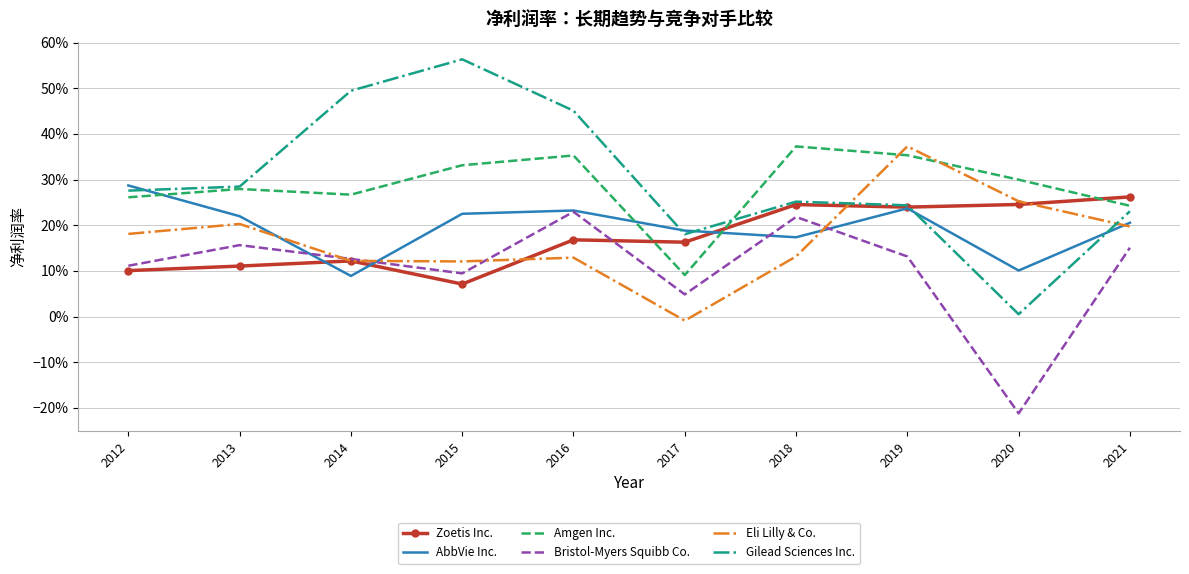

Reading left to right, list all the values displayed in this chart.

Zoetis Inc.: 0.1	0.1	0.1	0.1	0.2	0.2	0.2	0.2	0.2	0.3
AbbVie Inc.: 0.3	0.2	0.1	0.2	0.2	0.2	0.2	0.2	0.1	0.2
Amgen Inc.: 0.3	0.3	0.3	0.3	0.4	0.1	0.4	0.4	0.3	0.2
Bristol-Myers Squibb Co.: 0.1	0.2	0.1	0.1	0.2	0.0	0.2	0.1	-0.2	0.2
Eli Lilly & Co.: 0.2	0.2	0.1	0.1	0.1	-0.0	0.1	0.4	0.3	0.2
Gilead Sciences Inc.: 0.3	0.3	0.5	0.6	0.5	0.2	0.3	0.2	0.0	0.2